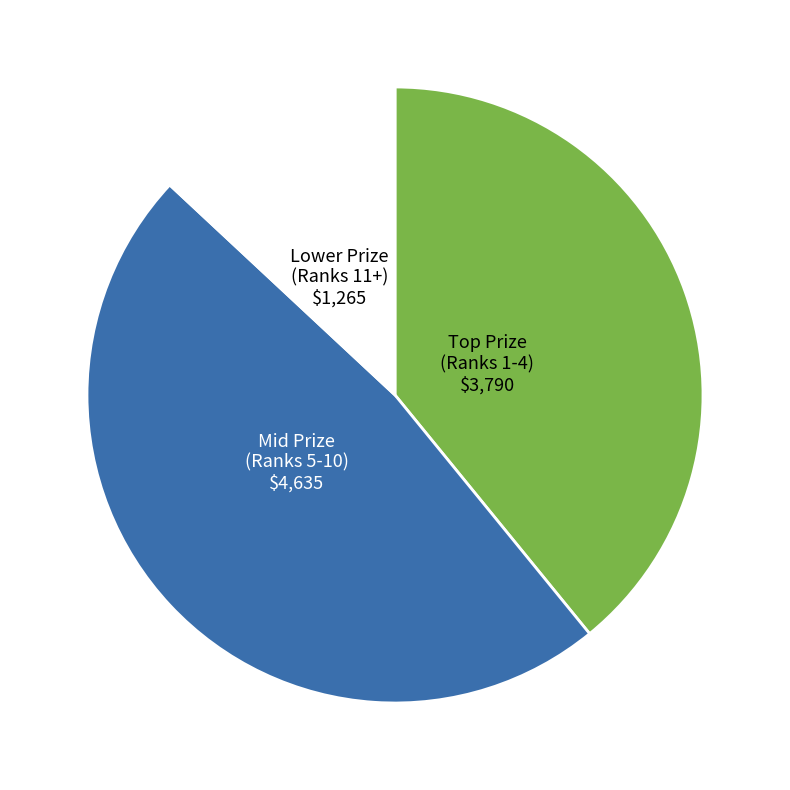

Does any single category account for the majority?

No